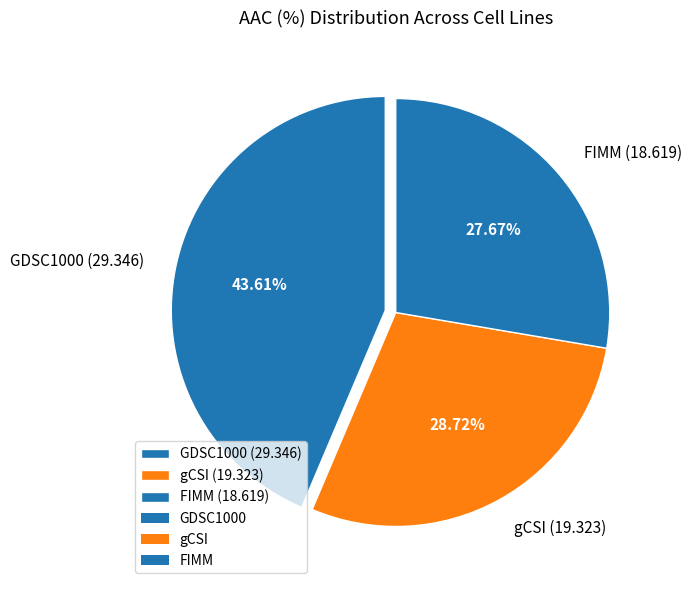

To the nearest percent, what is the difference between the GDSC1000 and gCSI slice percentages?

15%